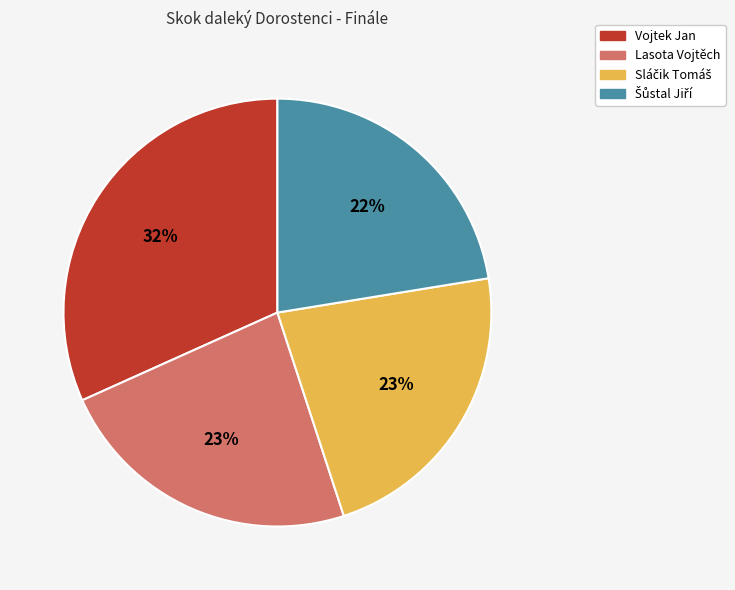

Is it true that Lasota Vojtěch is 23% of the pie?

True